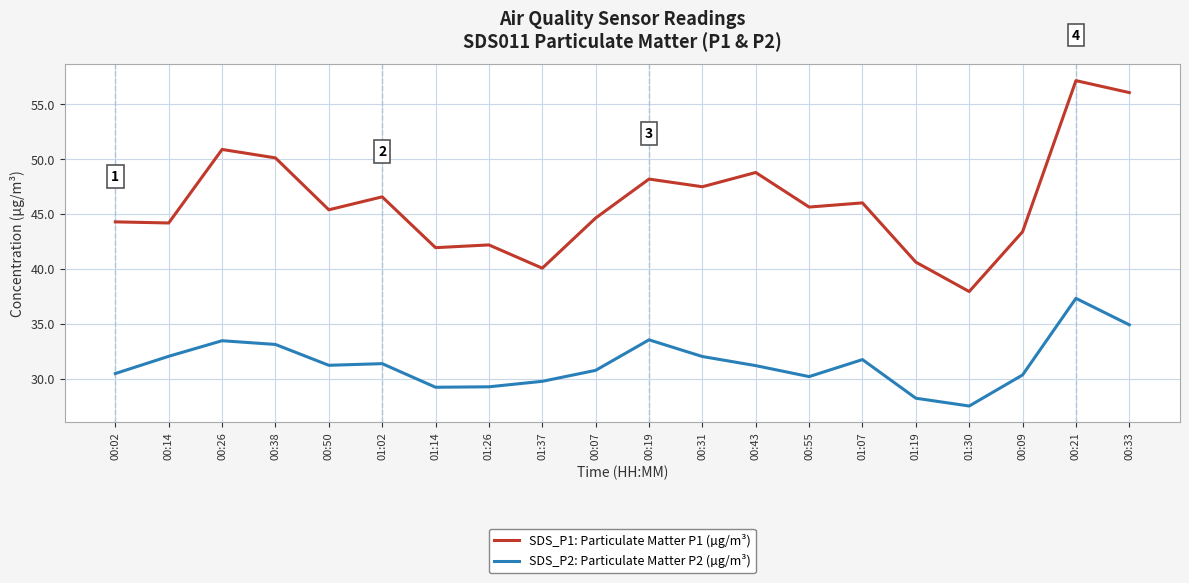

What value does the SDS_P1: Particulate Matter P1 (µg/m³) series have at 01:26?

42.2